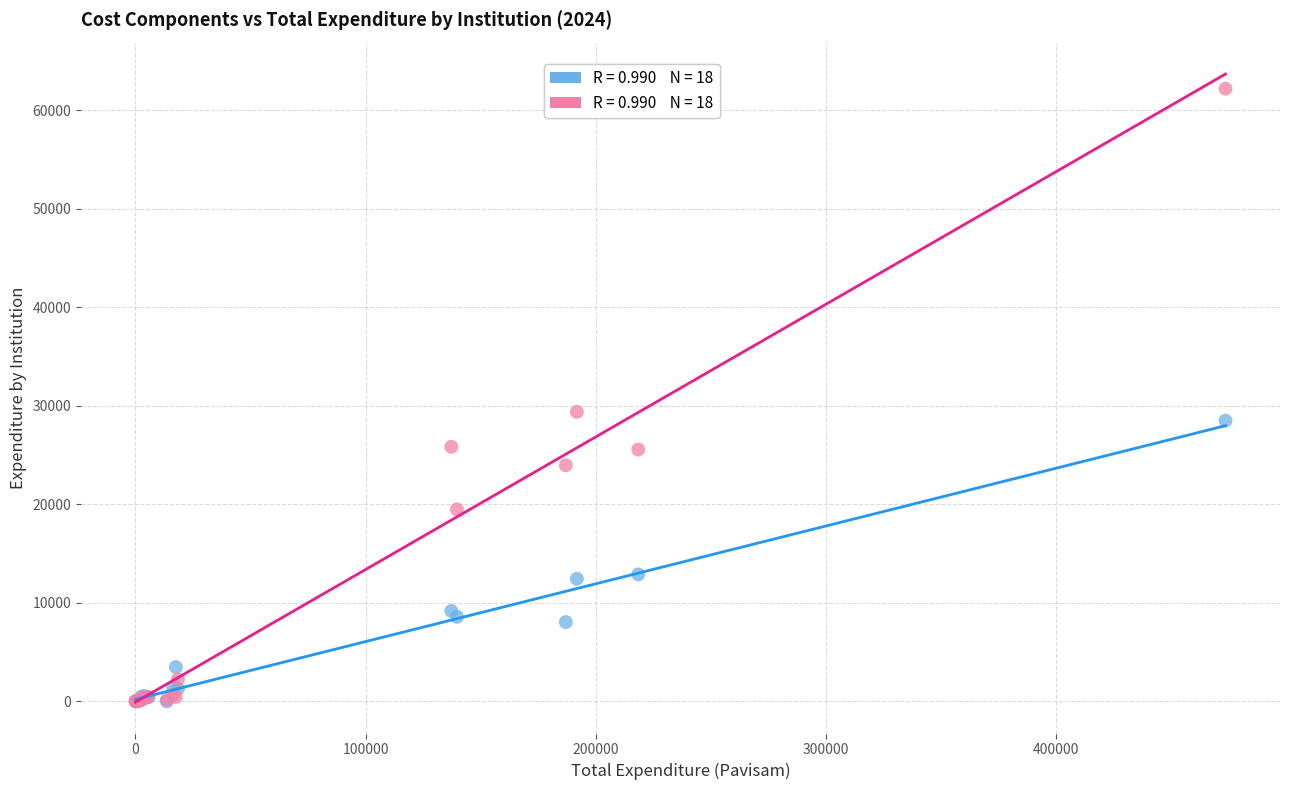

Across all series, what Y value is closest to 31085?

29380.9